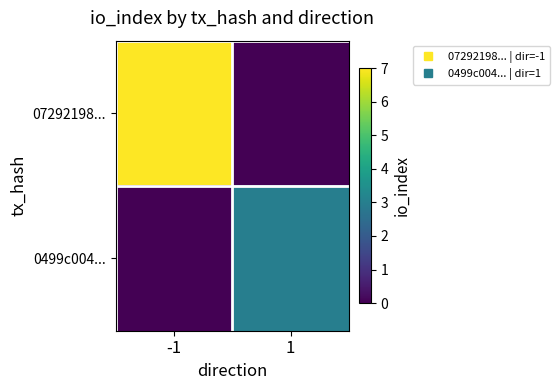

At 1, list the series in order from smallest to largest.

07292198..., 0499c004...